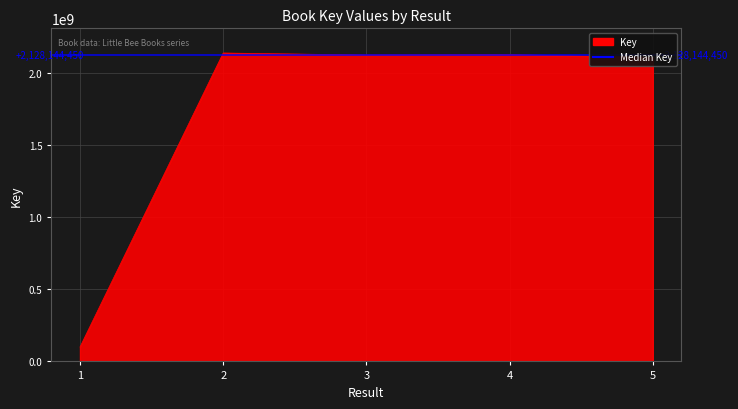

What is the maximum value shown in the chart?

2142190194